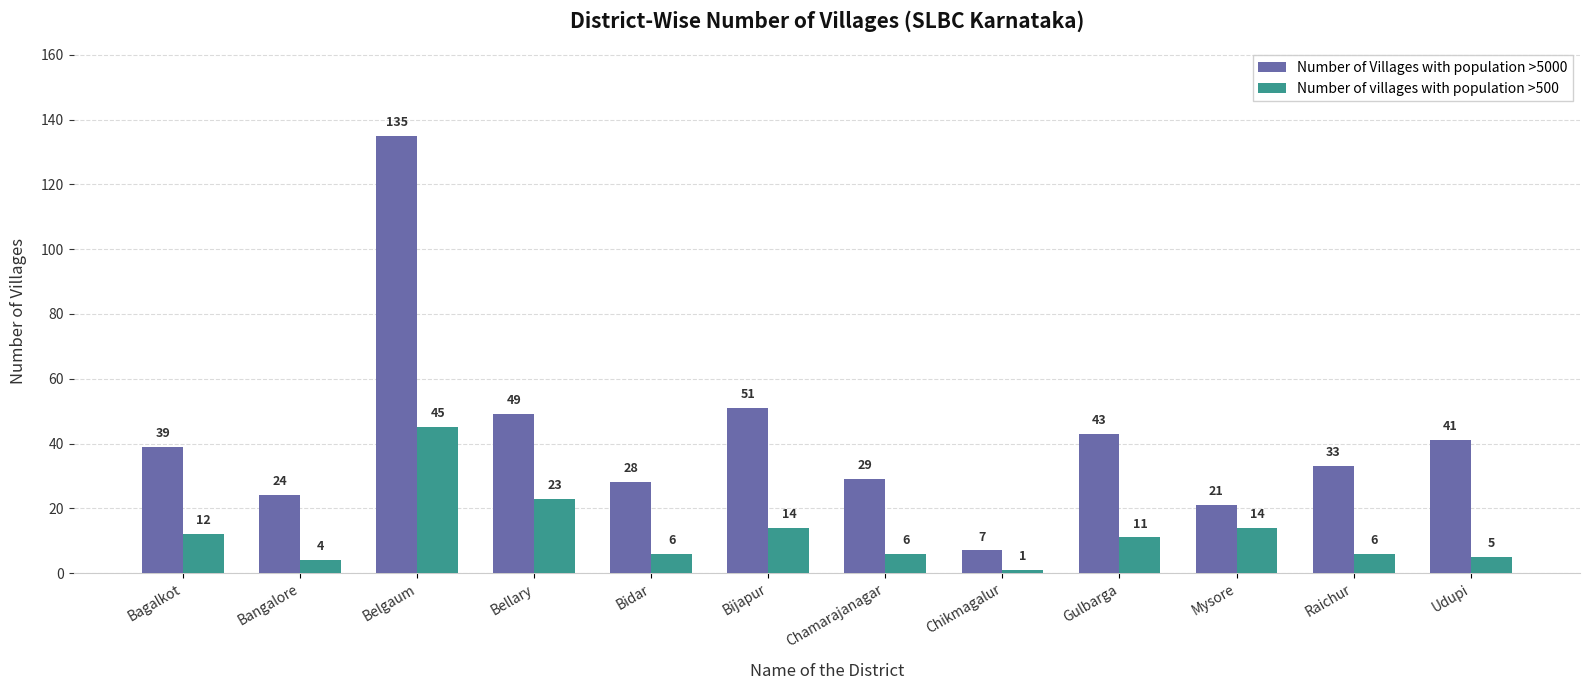

At how many categories does at least one series exceed 95?

1